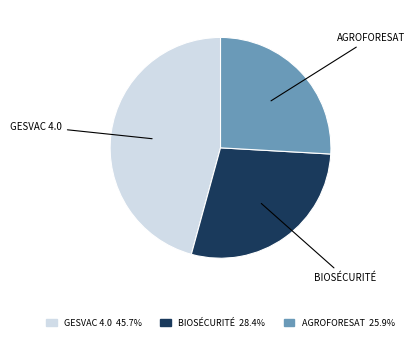

Rank the categories by value from lowest to highest.

AGROFORESAT, BIOSÉCURITÉ, GESVAC 4.0